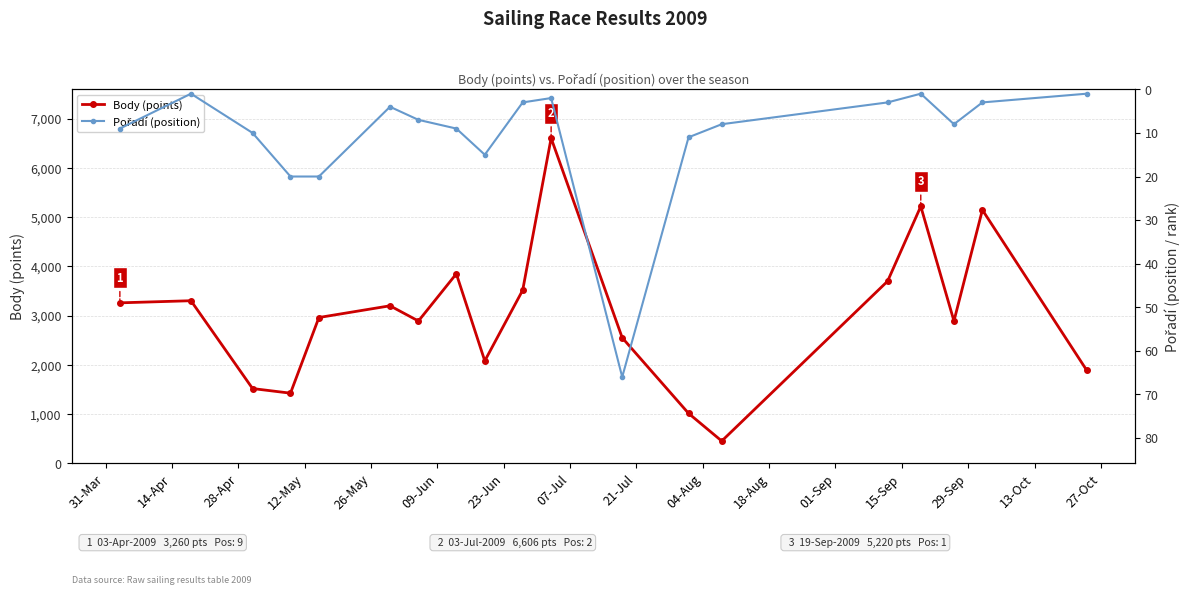

What is the difference between the maximum and second lowest values in the Pořadí (position) series?

65